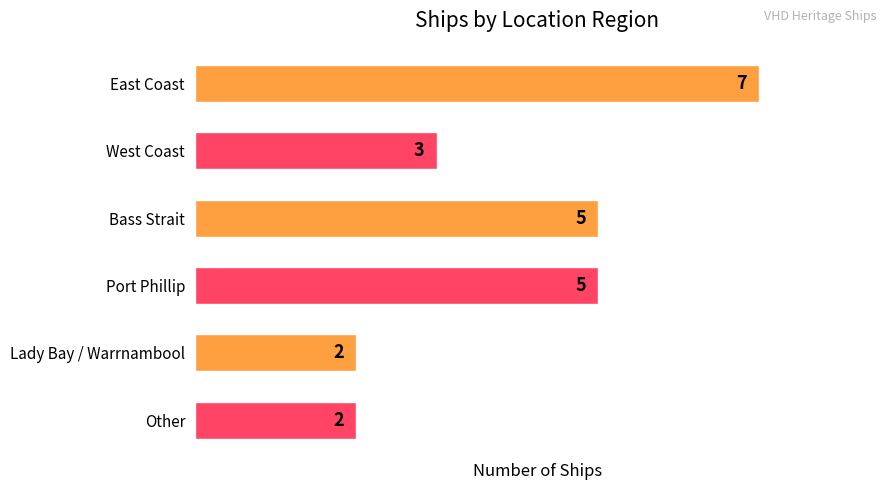

What is the label of the 5th bar from the bottom?

West Coast